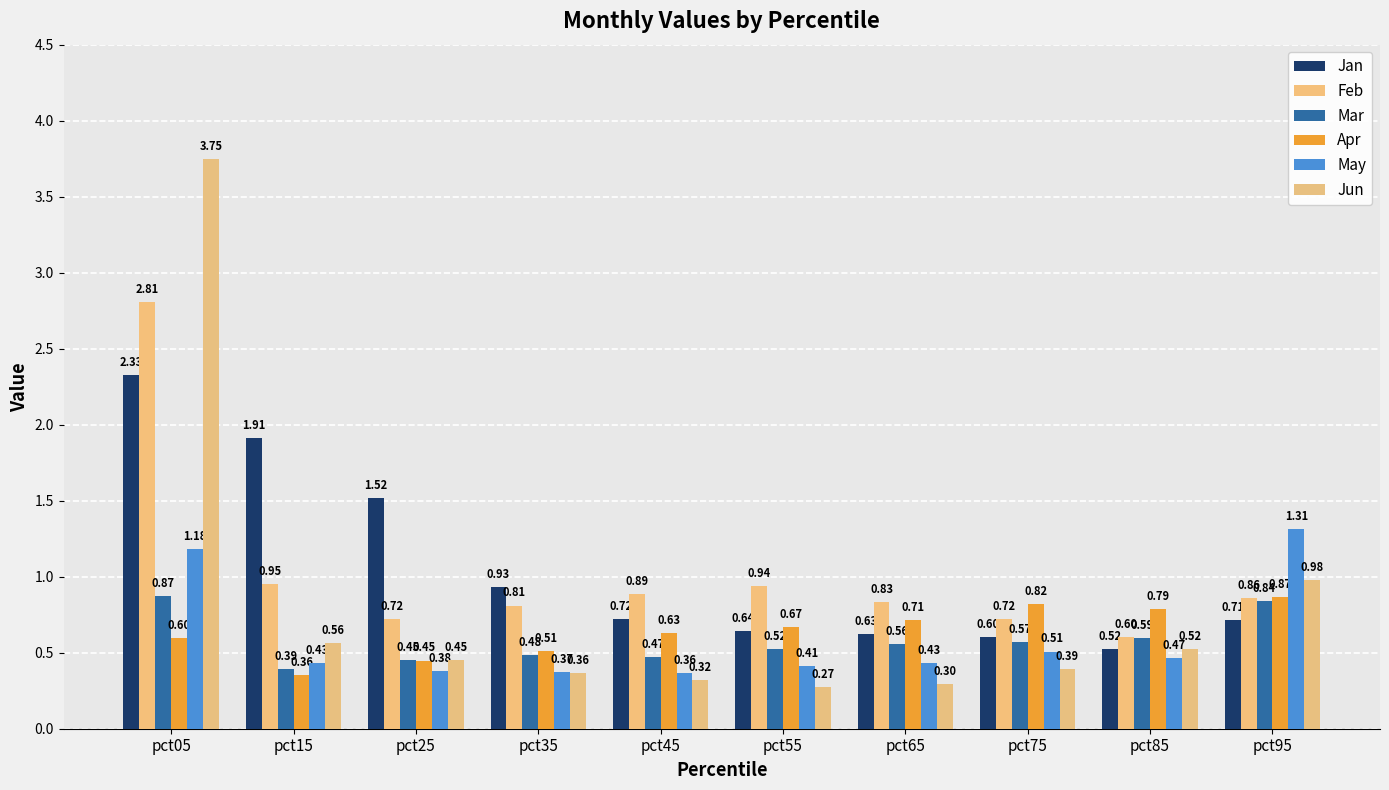

What is the approximate value of Jan at pct75?

0.6